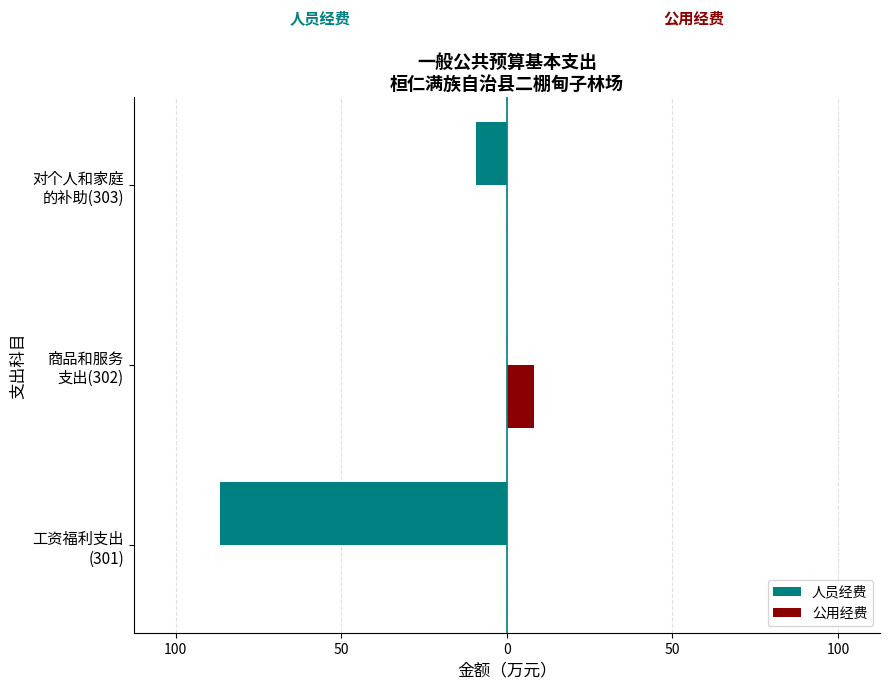

What are all the series names shown in the legend?

人员经费, 公用经费